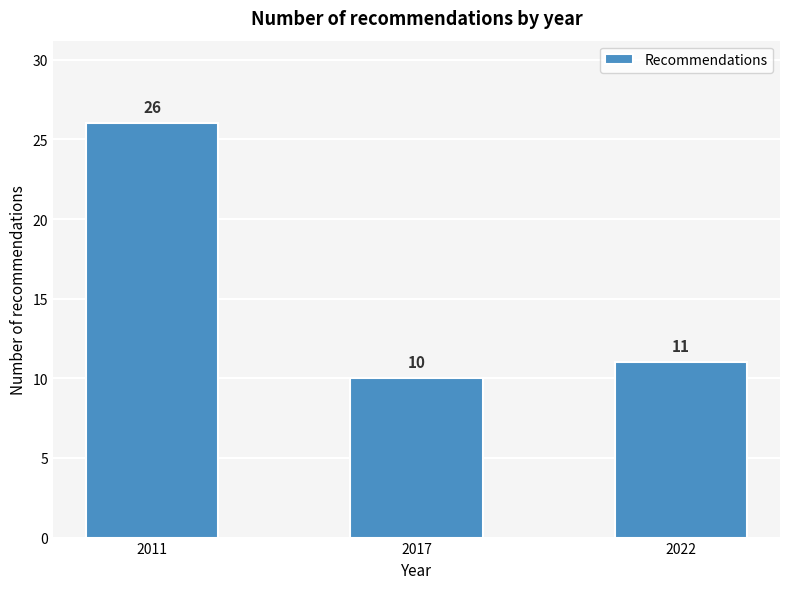

Reading right to left, extract all data points from this chart.

11	10	26